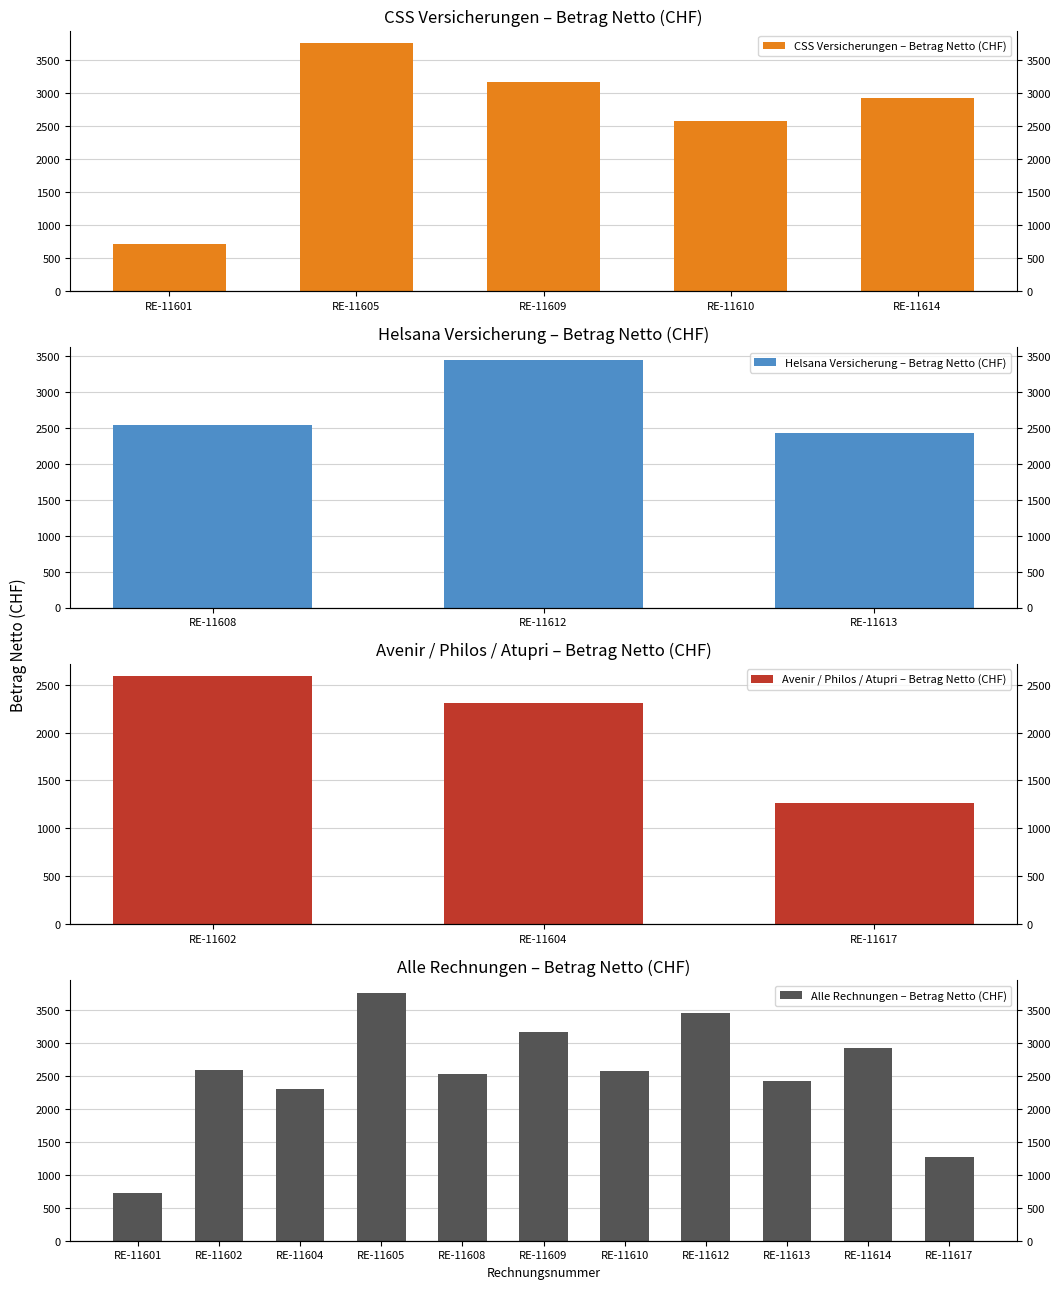

What is the difference between the maximum and minimum values?

3045.3